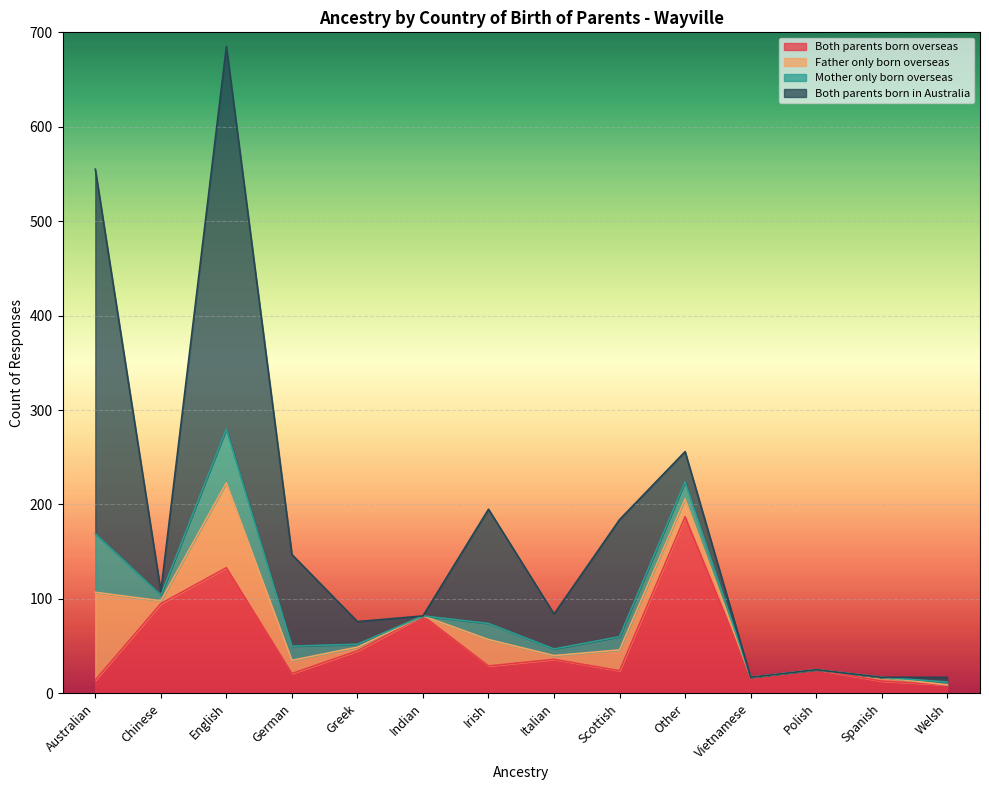

List the series in order of their peak value, highest first.

Both parents born in Australia, Both parents born overseas, Father only born overseas, Mother only born overseas